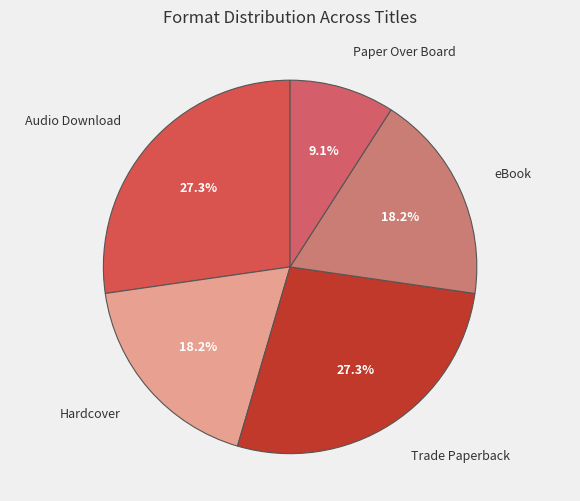

Count the number of slices in the pie.

5